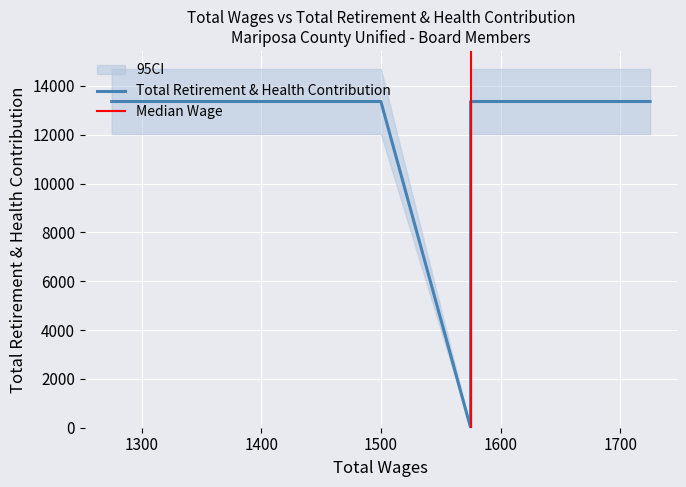

Where is the first local minimum?

1575.0